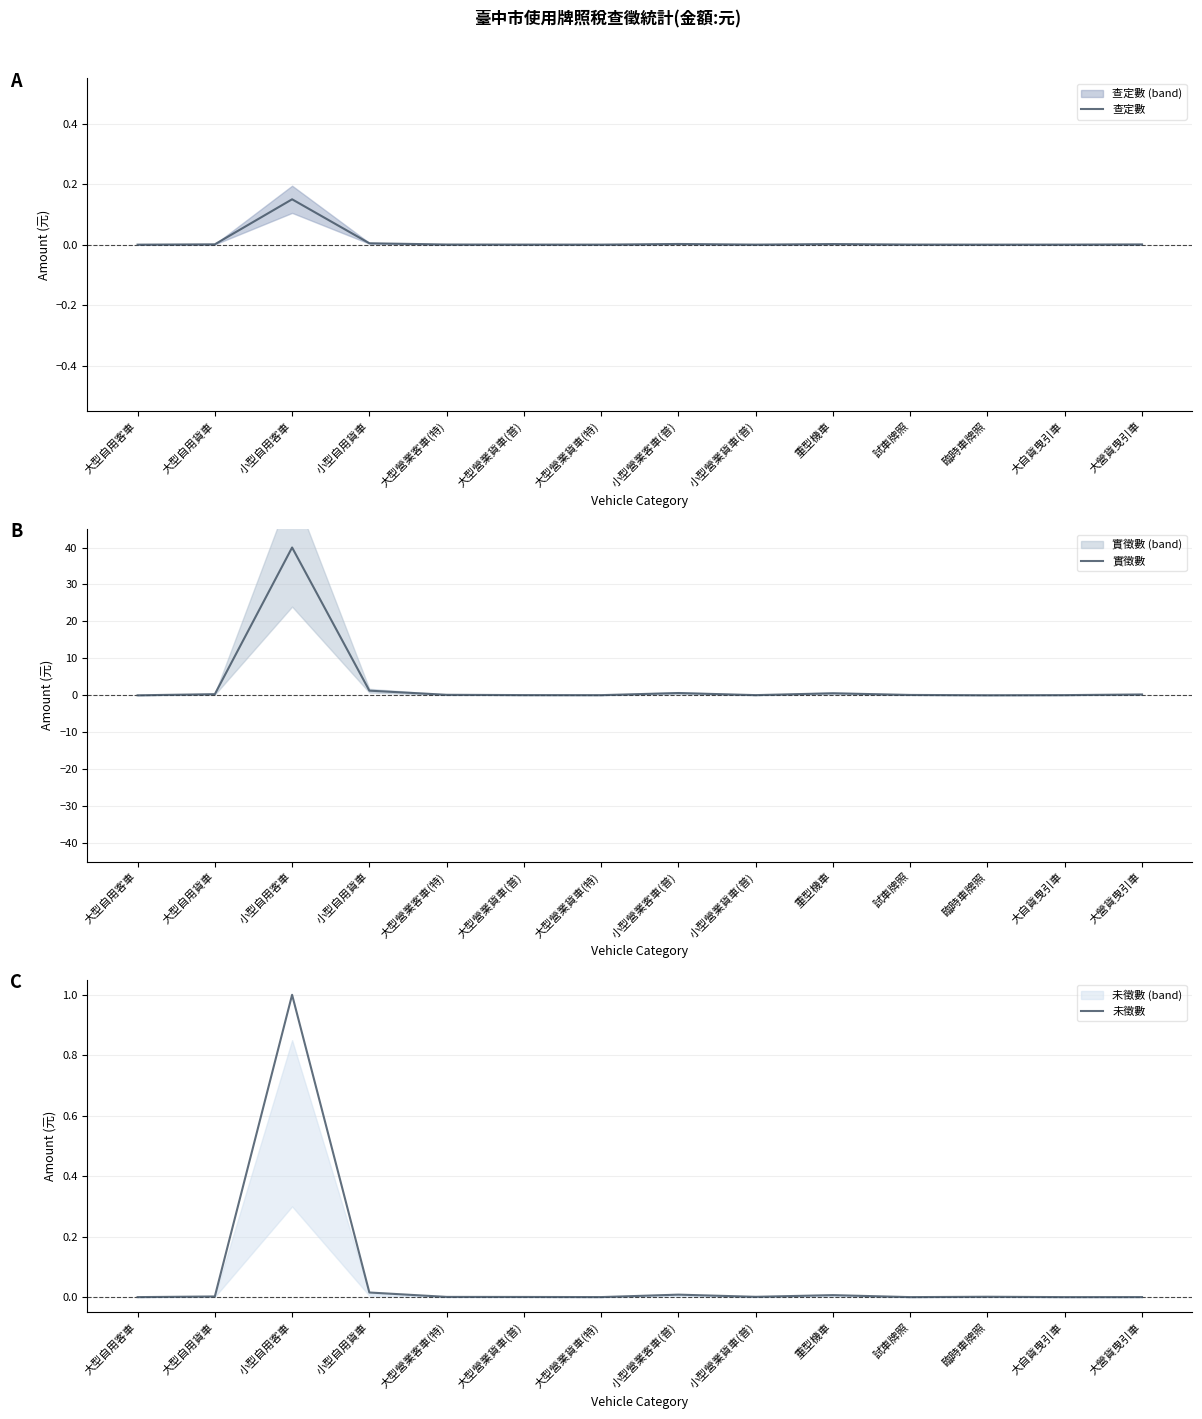

How many distinct data groups are displayed?

3